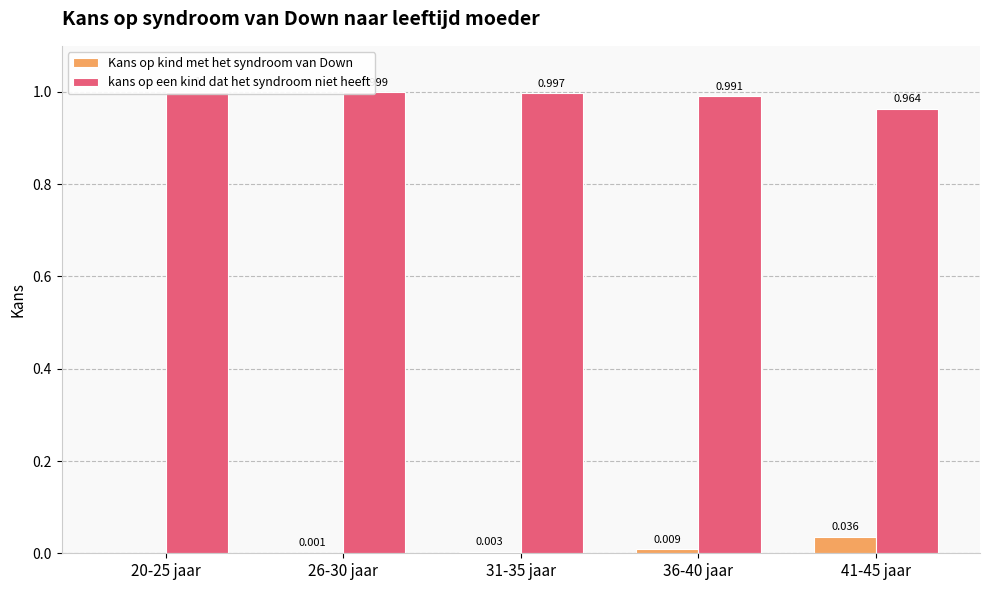

What is the maximum value shown in the chart?

1.0